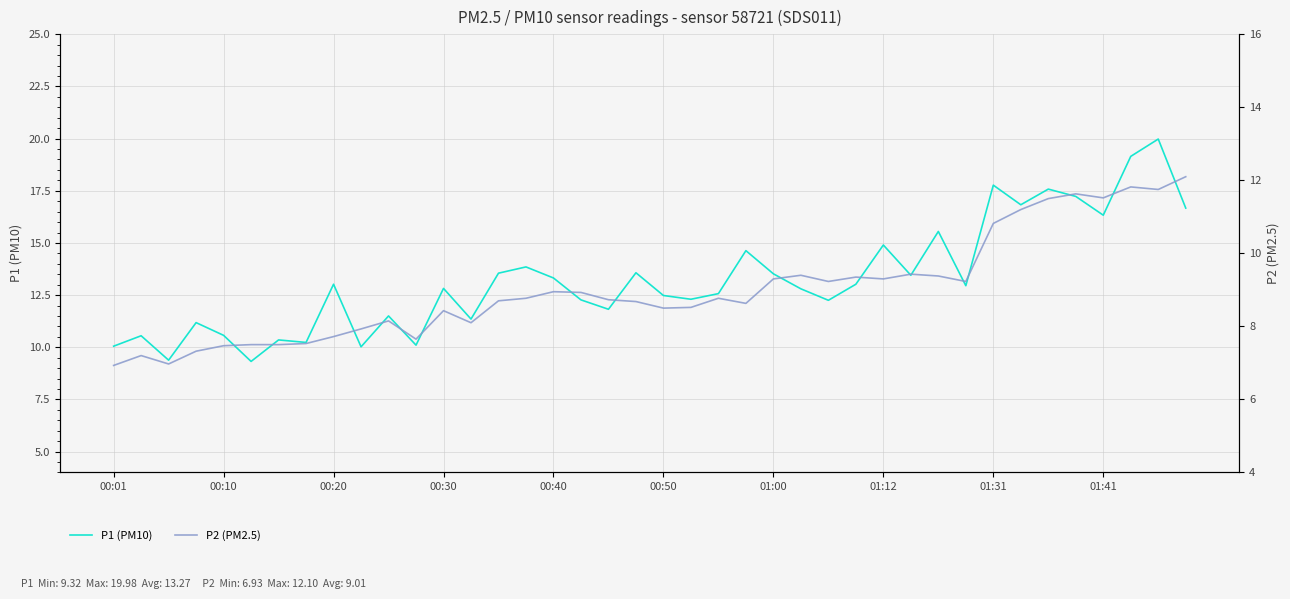

What is the minimum value for P1 (PM10)?

9.3